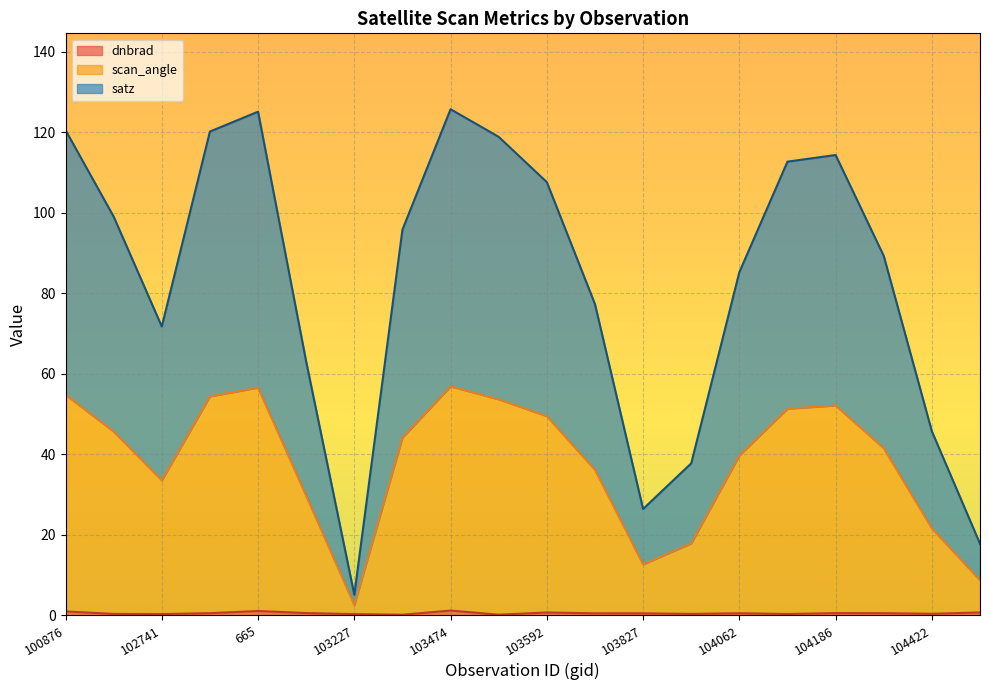

Reading left to right, list all the values displayed in this chart.

dnbrad: 100876=0.9	101003=0.3	102741=0.3	647=0.5	665=1.0	103109=0.5	103227=0.3	103465=0.1	103474=1.2	103583=0.1	103592=0.7	926=0.5	103827=0.5	103946=0.3	104062=0.5	1070=0.3	104186=0.5	104304=0.5	104422=0.4	1196=0.7
scan_angle: 100876=54.8	101003=45.7	102741=33.5	647=54.4	665=56.6	103109=29.7	103227=2.5	103465=44.1	103474=56.9	103583=53.7	103592=49.5	926=36.1	103827=12.6	103946=17.9	104062=39.7	1070=51.3	104186=52.1	104304=41.5	104422=21.6	1196=8.7
satz: 100876=120.6	101003=99.1	102741=71.7	647=120.2	665=125.1	103109=63.0	103227=5.1	103465=95.8	103474=125.7	103583=118.9	103592=107.6	926=77.3	103827=26.4	103946=37.8	104062=85.3	1070=112.7	104186=114.4	104304=89.3	104422=45.7	1196=17.8